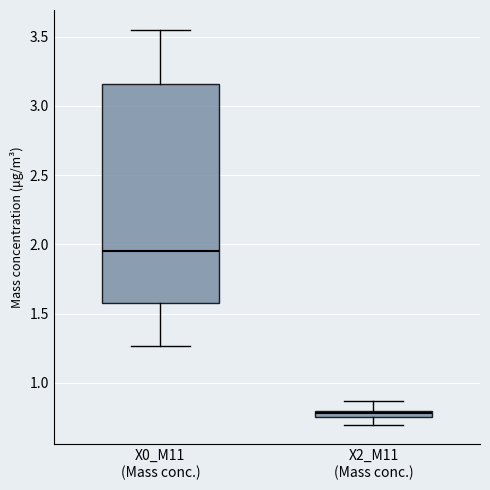

Where is the lower edge of the box for X2_M11 (Mass conc.) on the y-axis? The values are not printed on the chart, so give them approximately, as read against the axis.

0.75